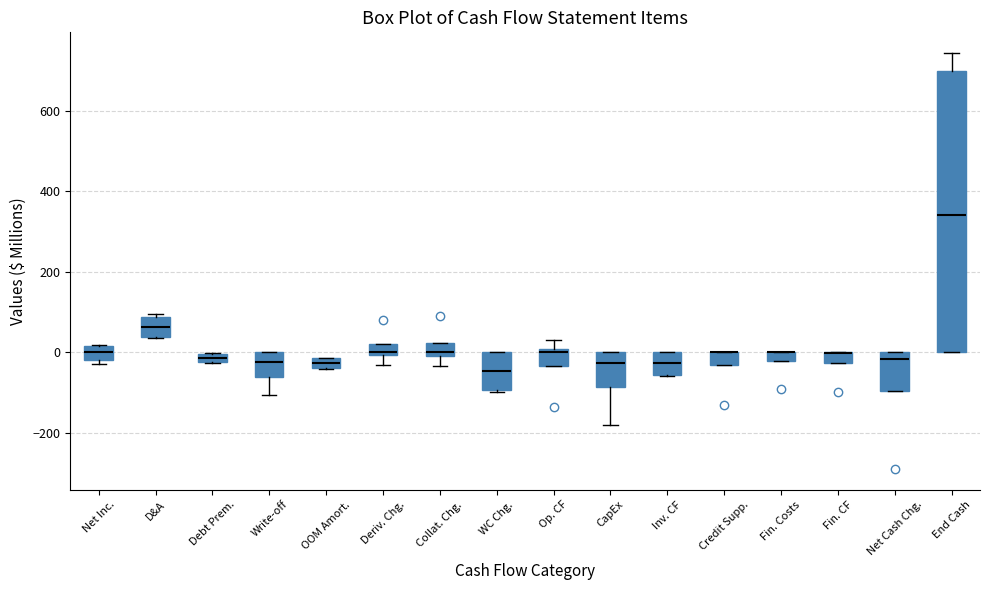

Where does the median line of the box for D&A sit on the y-axis? The values are not printed on the chart, so give them approximately, as read against the axis.

60